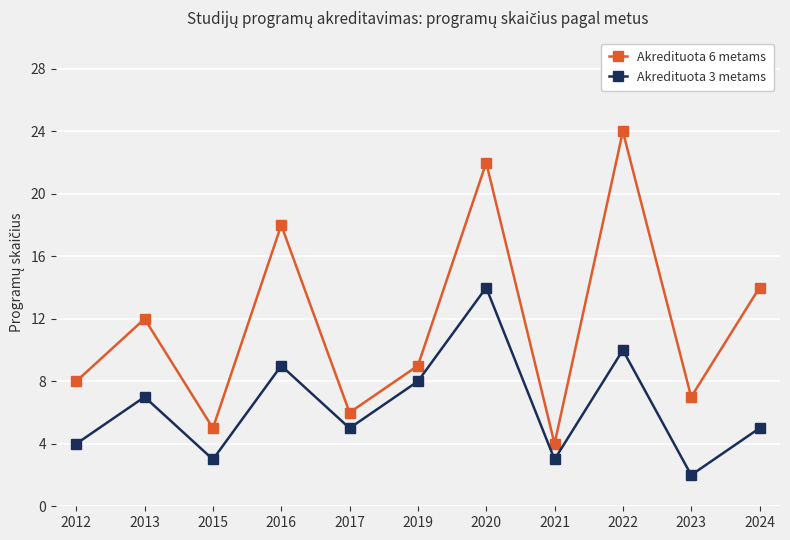

At which label is Akredituota 3 metams closest to 8?

2019